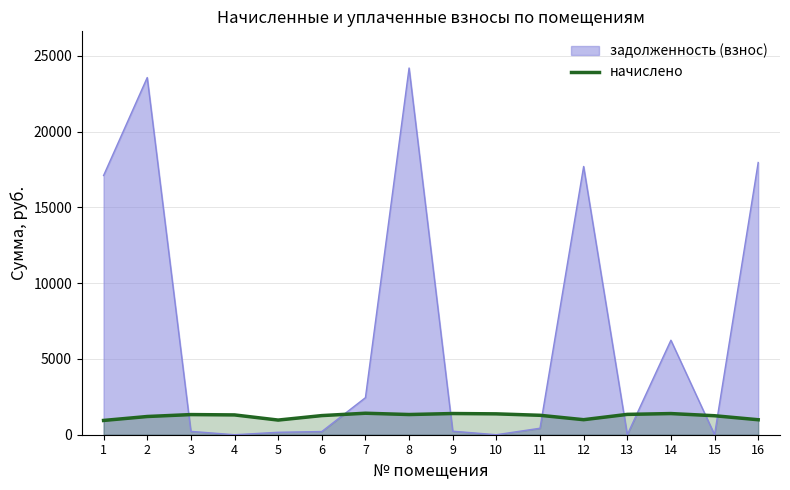

The value of задолженность (взнос) at 10 is -15758.4. True or false?

False